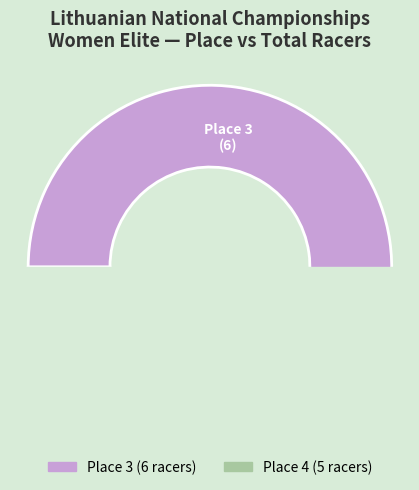

Which has a higher value, 4 or 3?

3